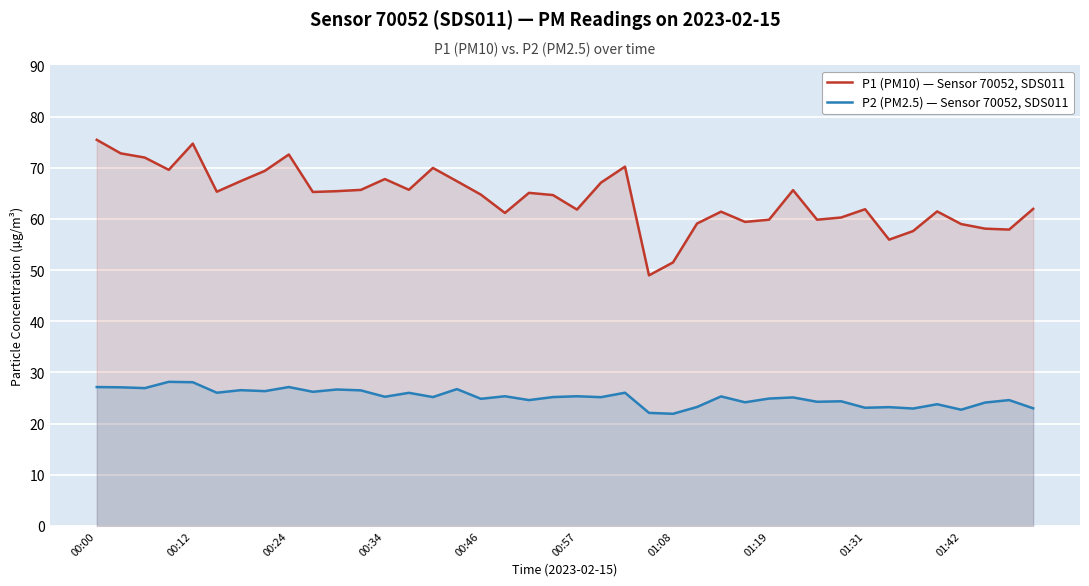

The value of P1 (PM10) — Sensor 70052, SDS011 at 00:12 is 107.9. True or false?

False